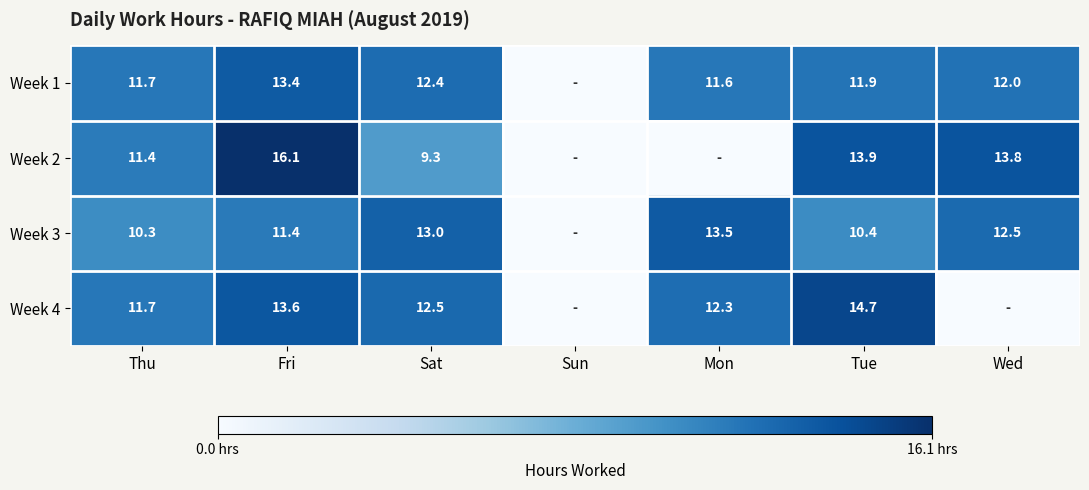

At Fri, list the series in order from smallest to largest.

Week 3, Week 1, Week 4, Week 2